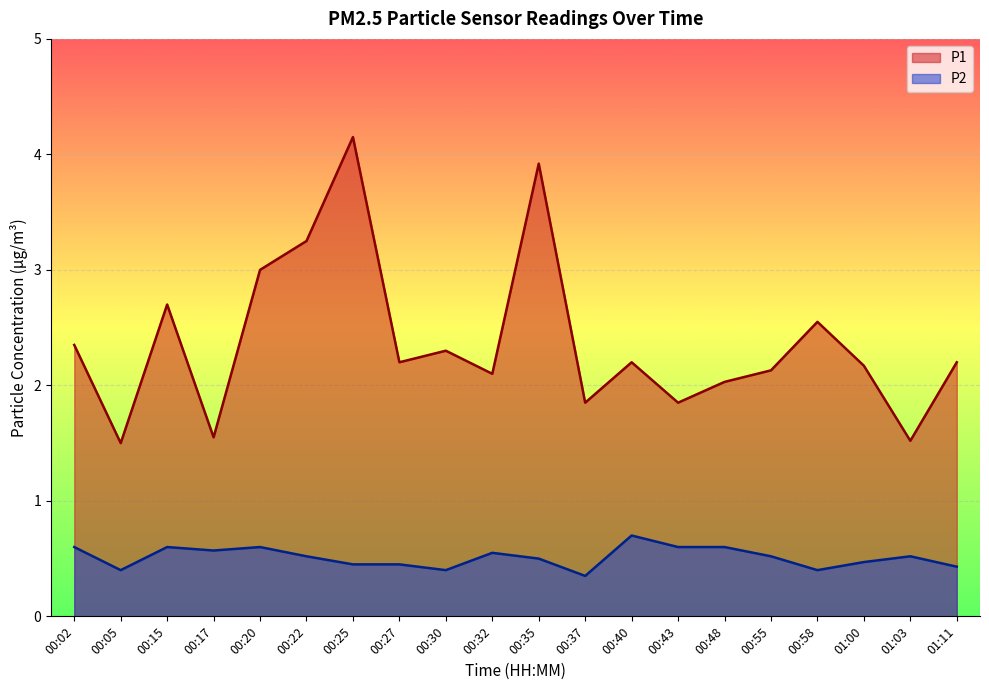

At which label is P1 closest to 2?

00:48